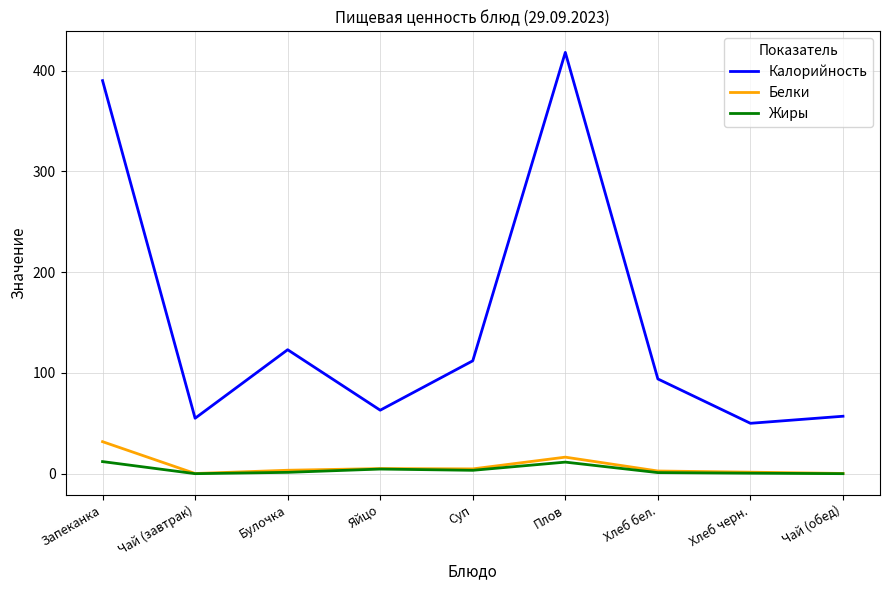

Does the chart have visible grid lines?

Yes